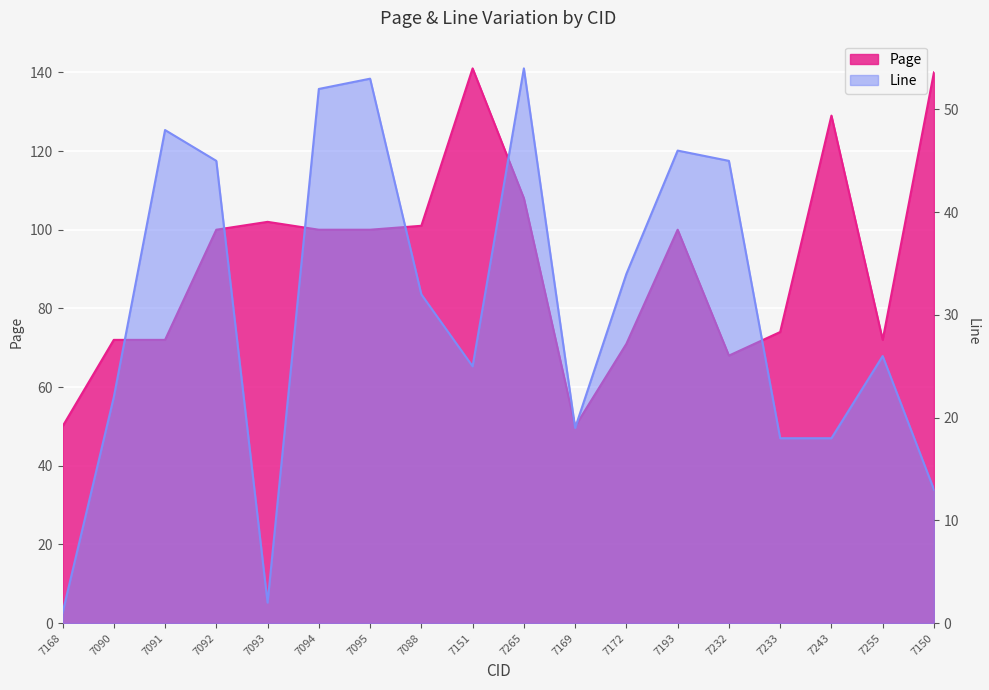

At 7168, list the series in order from largest to smallest.

Page, Line